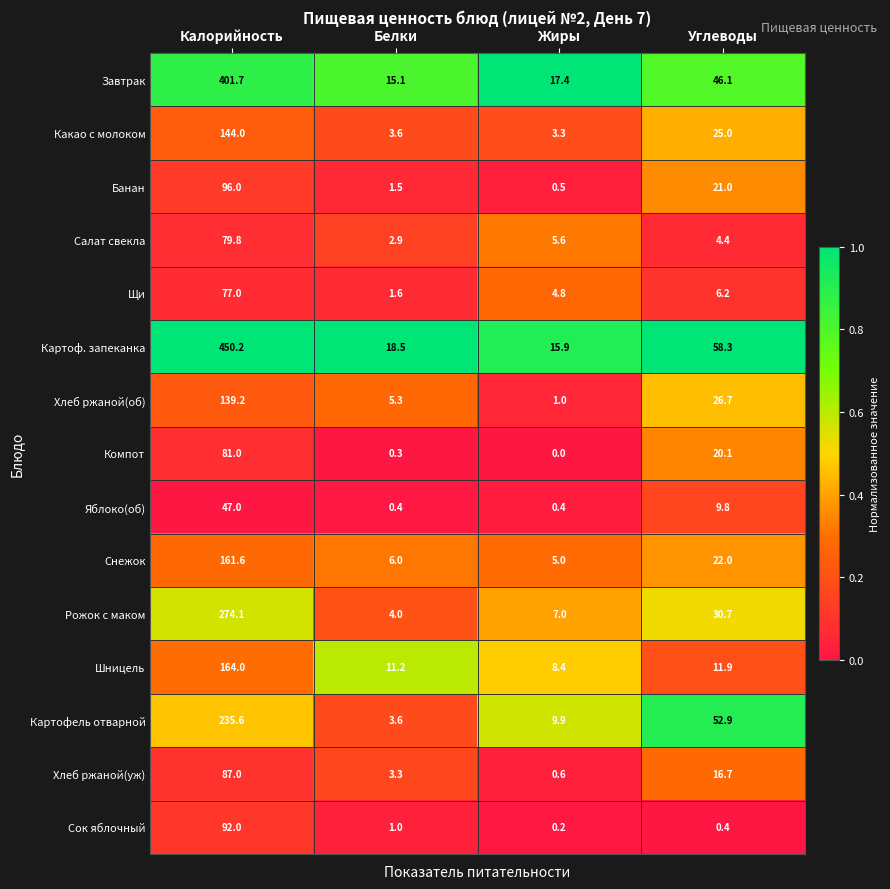

How many series are shown in this chart?

15